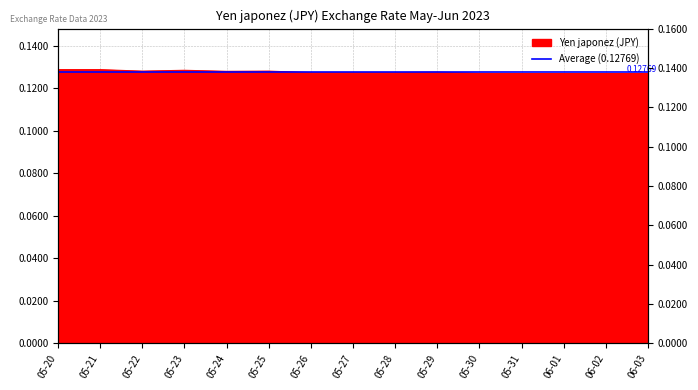

What is the value of the 15th point from the left?

0.1